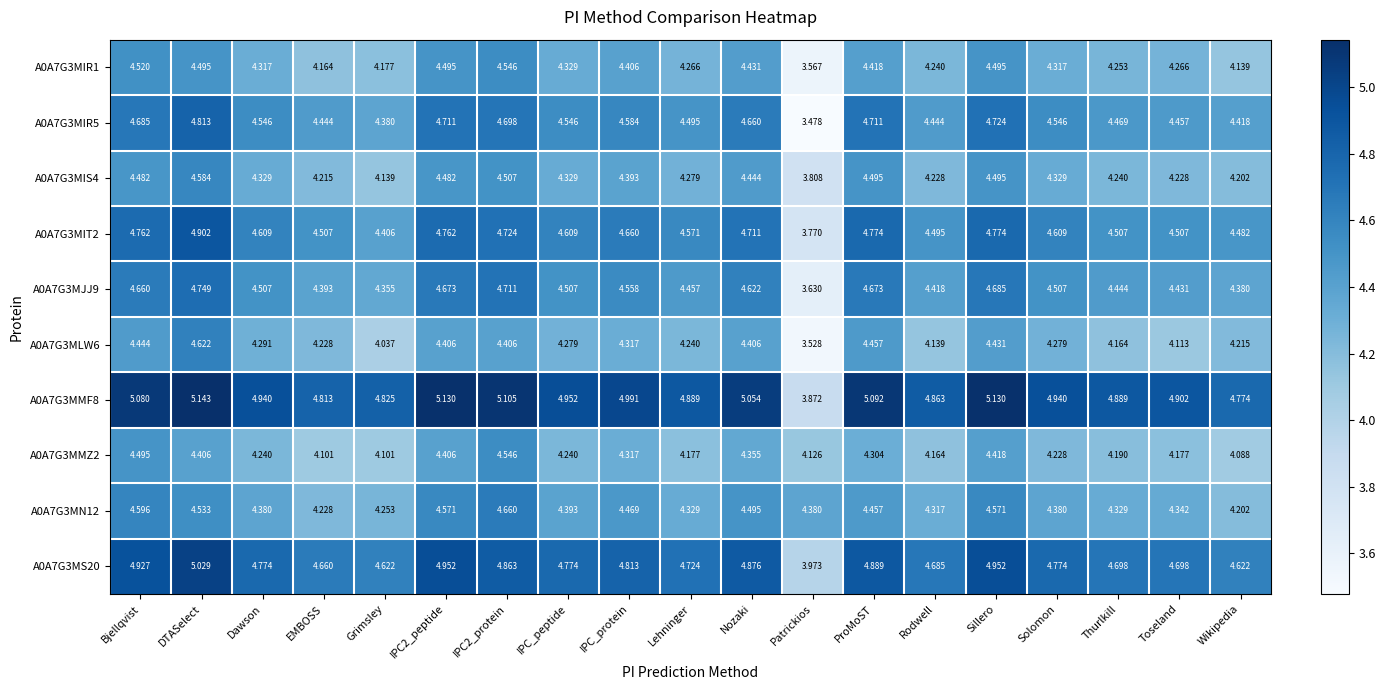

Is the value of A0A7G3MMF8 at Bjellqvist greater than the value of A0A7G3MJJ9 at Lehninger?

Yes